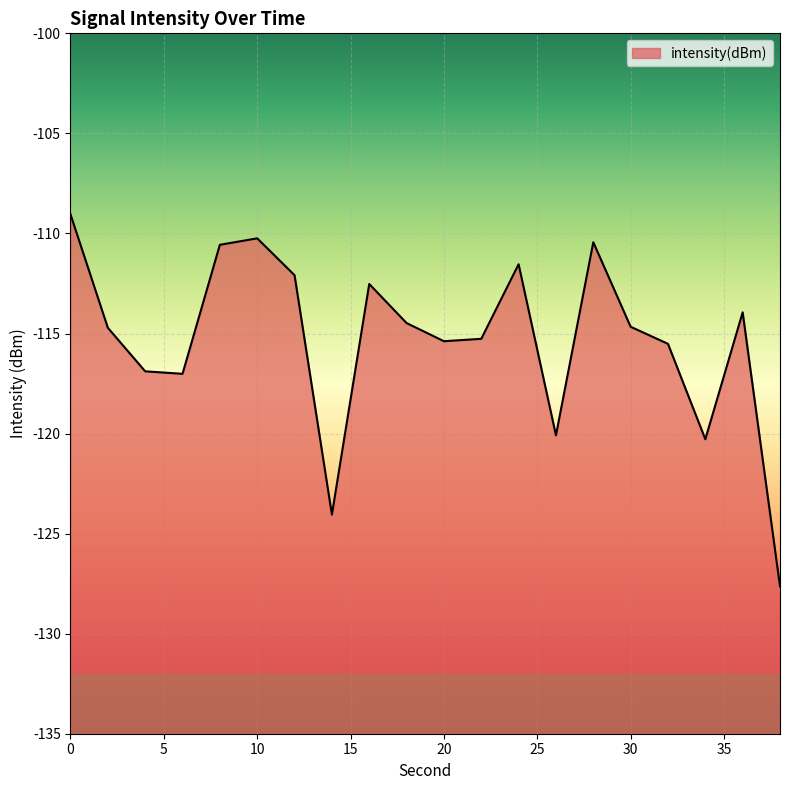

What is the smallest value displayed?

-127.6